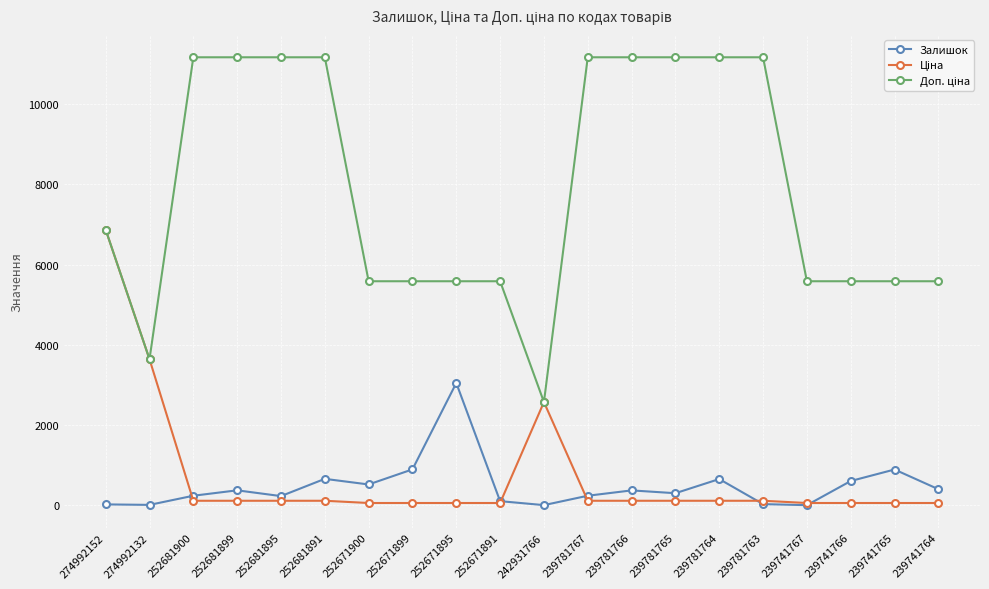

At how many categories does at least one series exceed 6125?

10